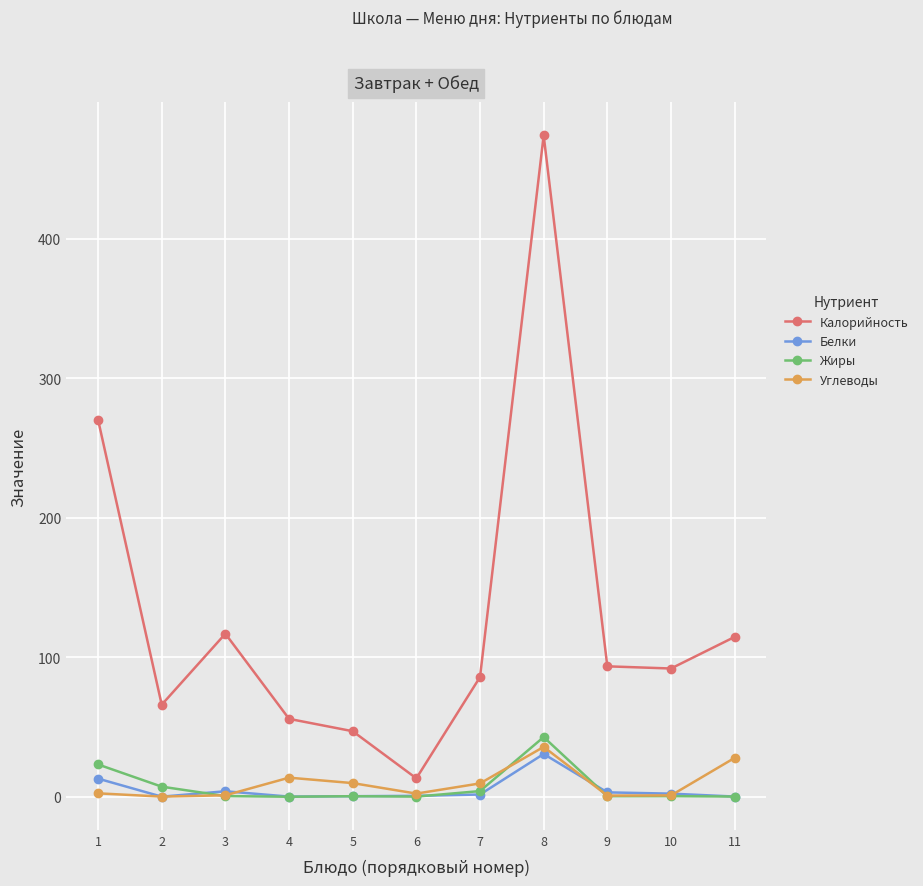

At which category is the sum across all series the highest?

8